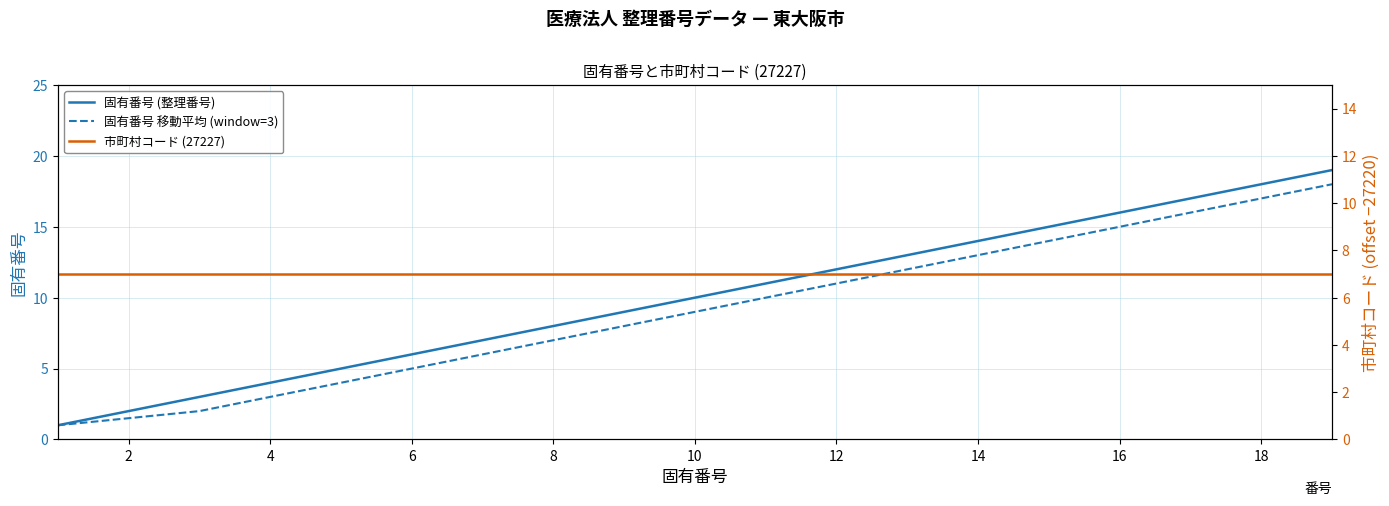

True or false: 固有番号 移動平均 (window=3) and 市町村コード (27227) cross at least once.

False